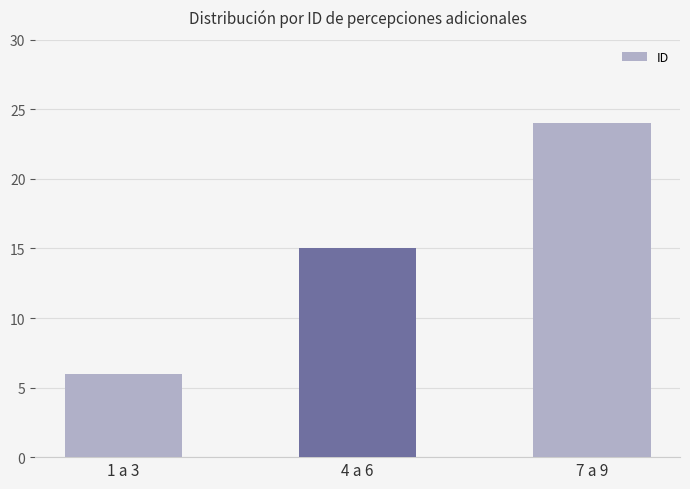

What is the sum of the values at 4 a 6 and 1 a 3?

21